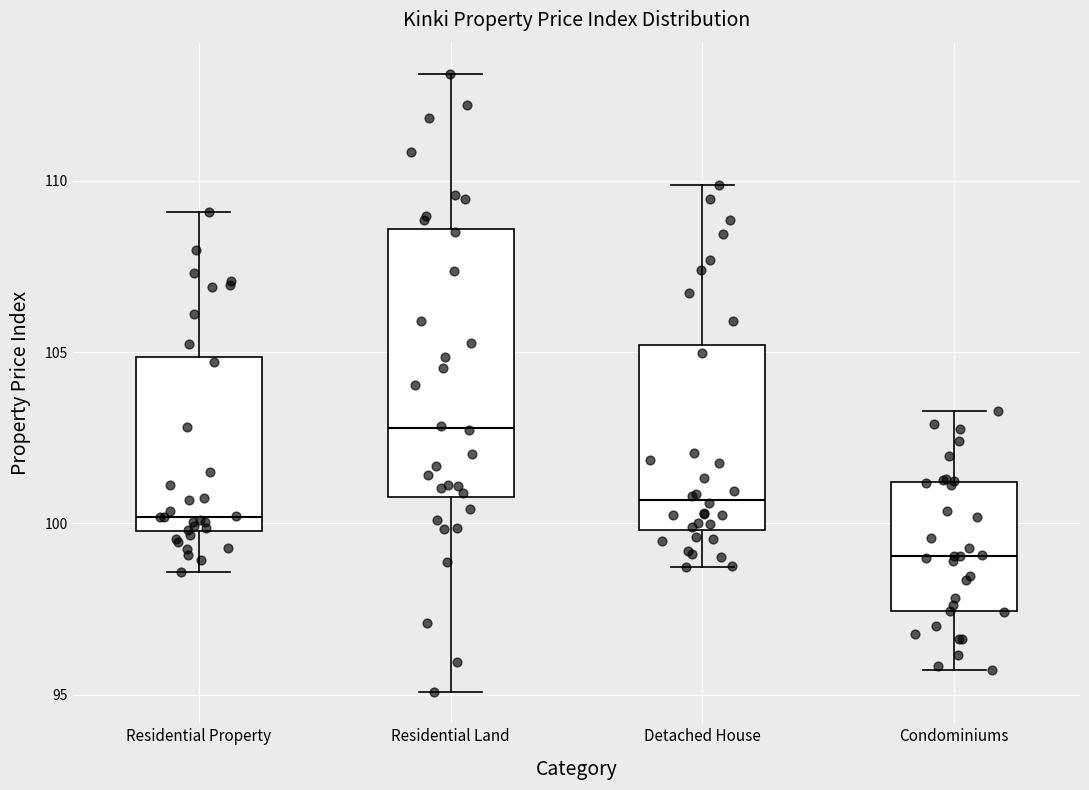

Which box's median line is the lowest?

Condominiums